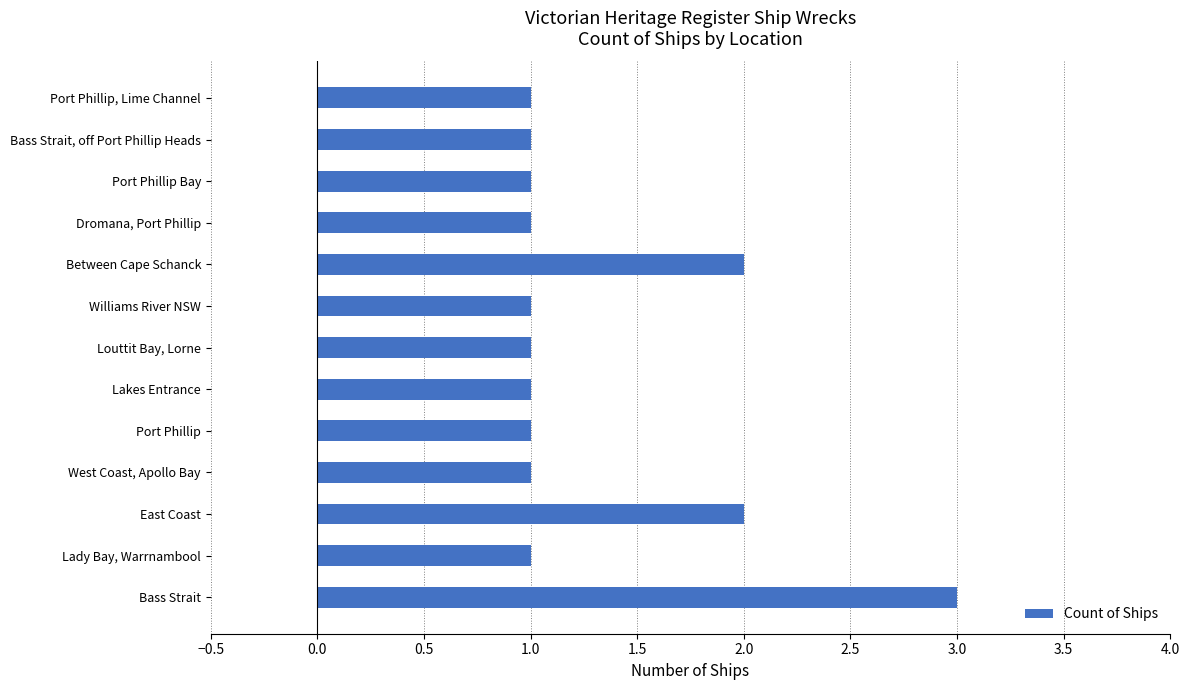

How many categories are shown in the chart?

13